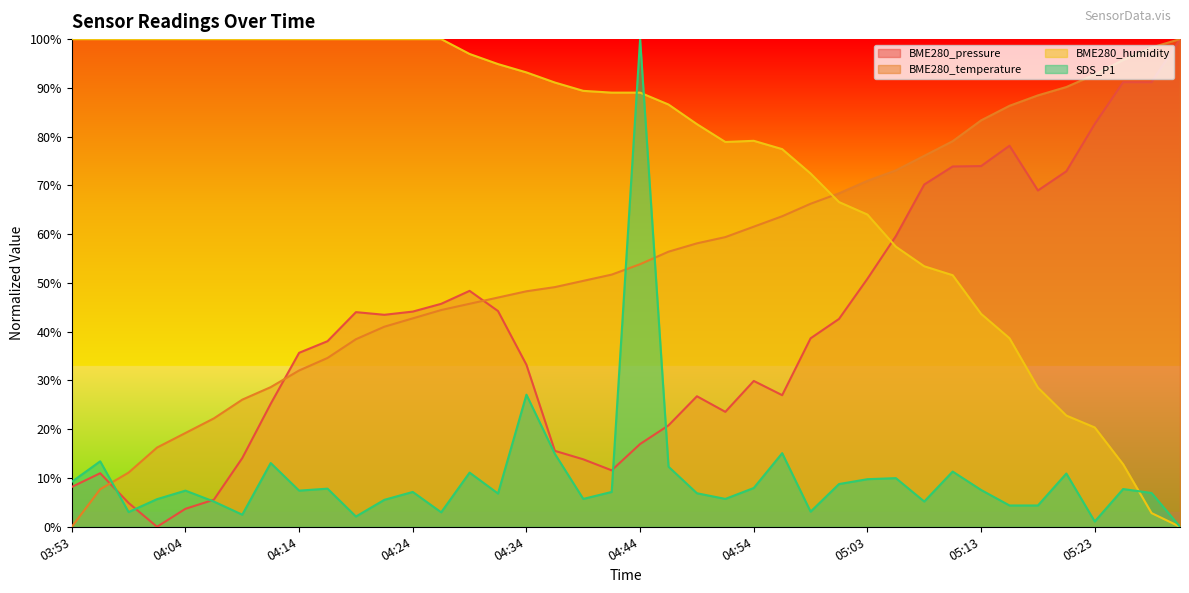

What is the difference between the second highest and minimum values in the BME280_temperature series?

98.3